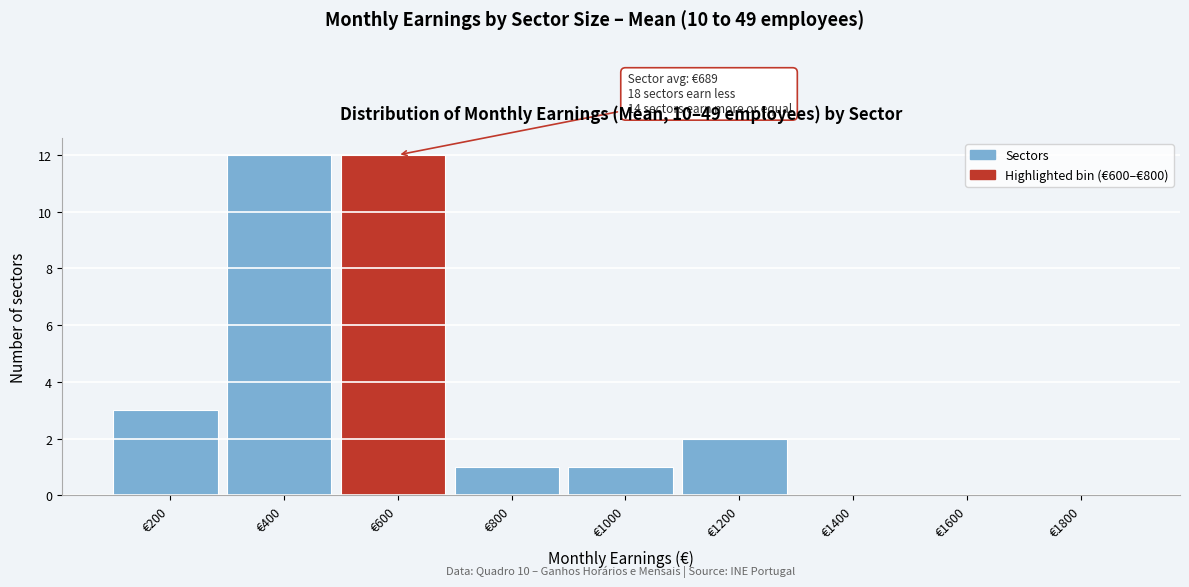

Reading right to left, list all the values displayed in this chart.

€1800=0	€1600=0	€1400=0	€1200=2	€1000=1	€800=1	€600=12	€400=12	€200=3